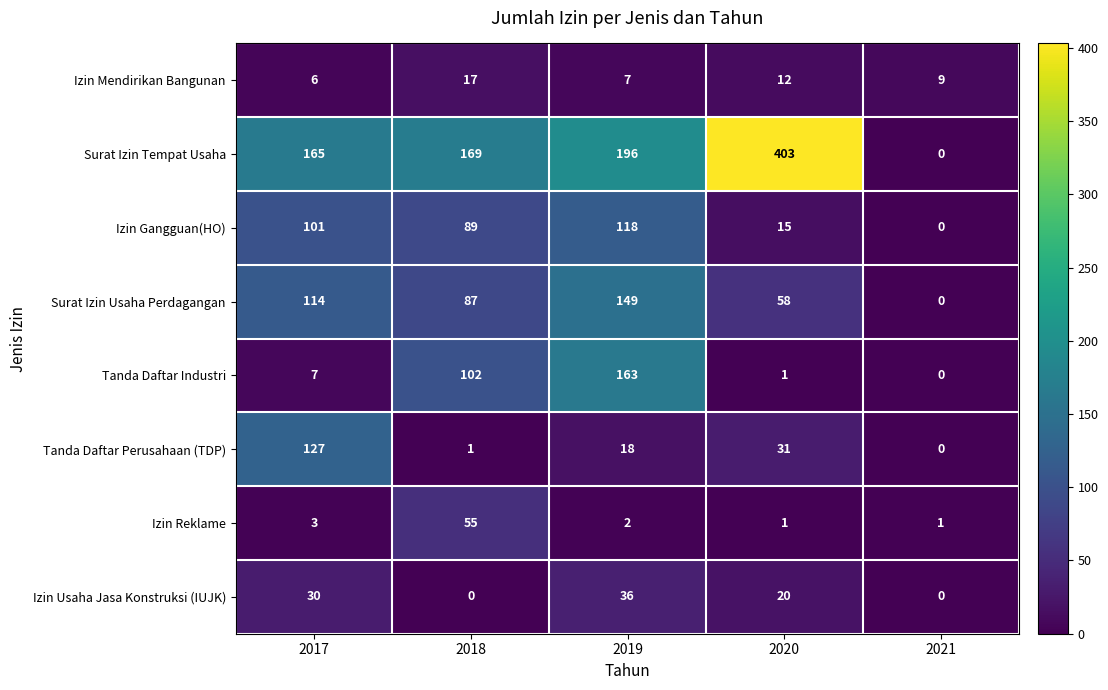

Which series changed the most between 2019 and 2020?

Surat Izin Tempat Usaha